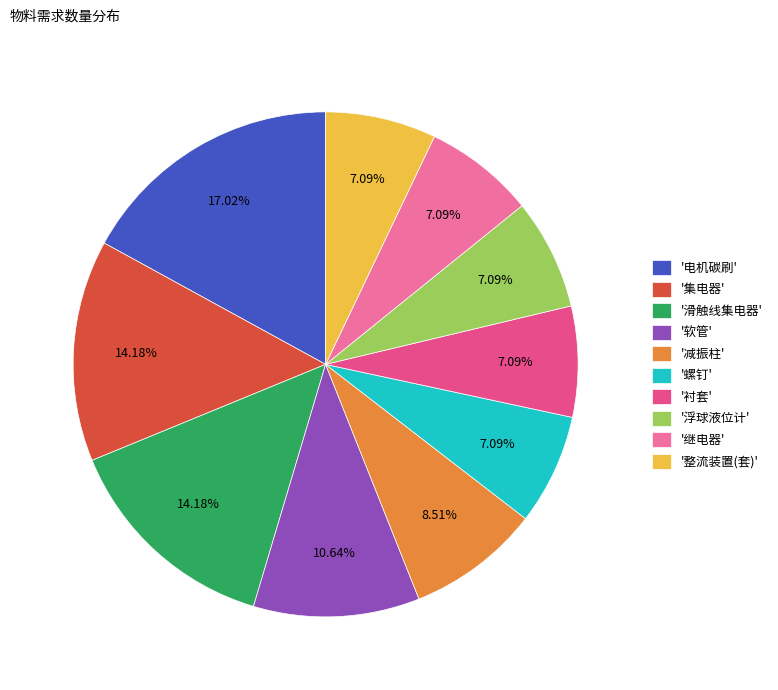

Do '软管' and '整流装置(套)' together represent more than half of the pie?

No